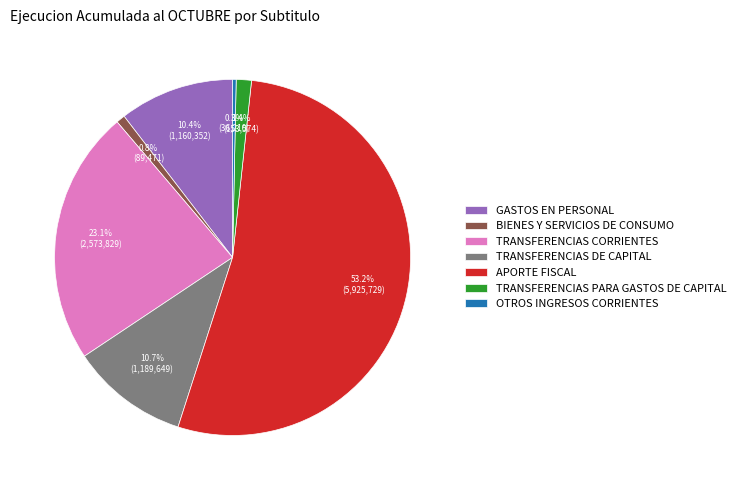

To the nearest percent, what is the average slice percentage?

14%